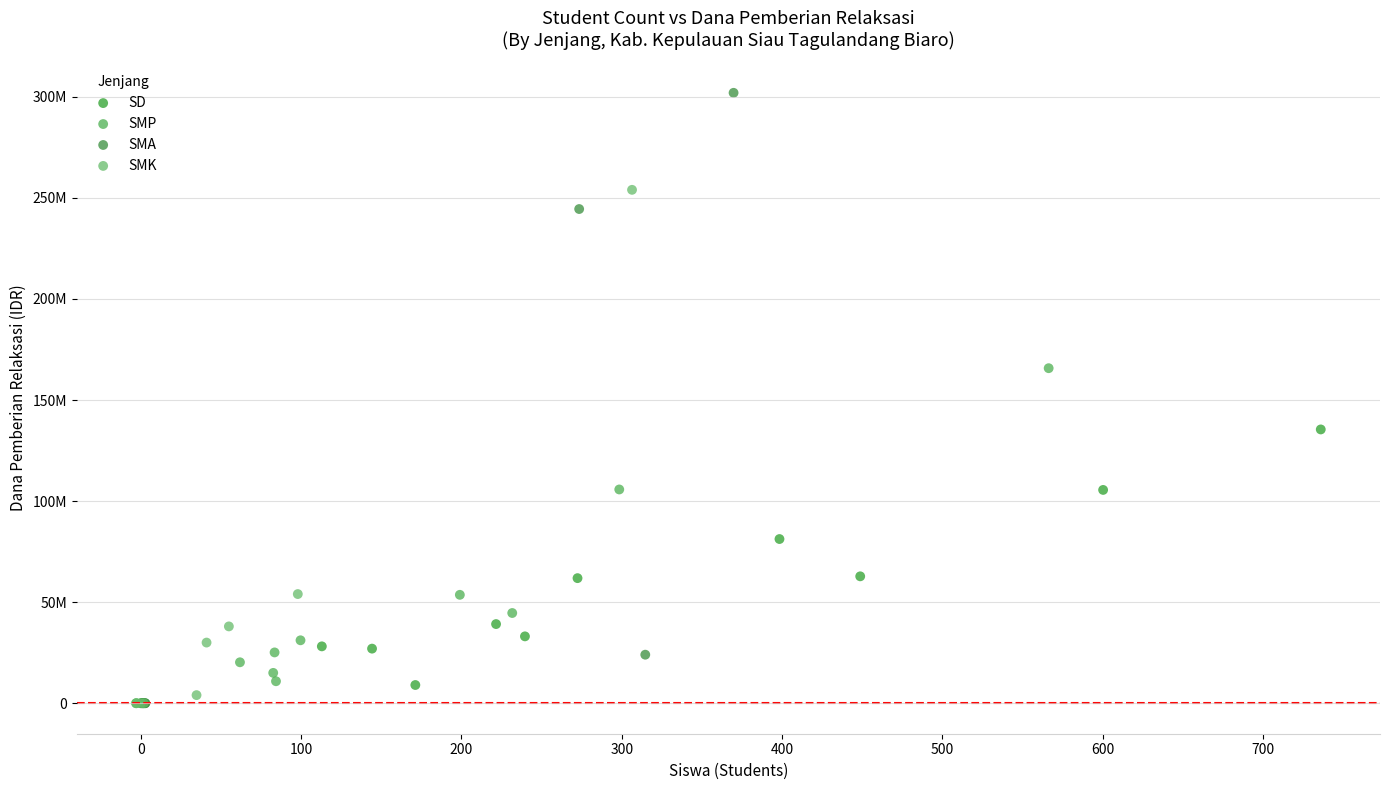

Which series has the largest Y range (max minus min)?

SMA